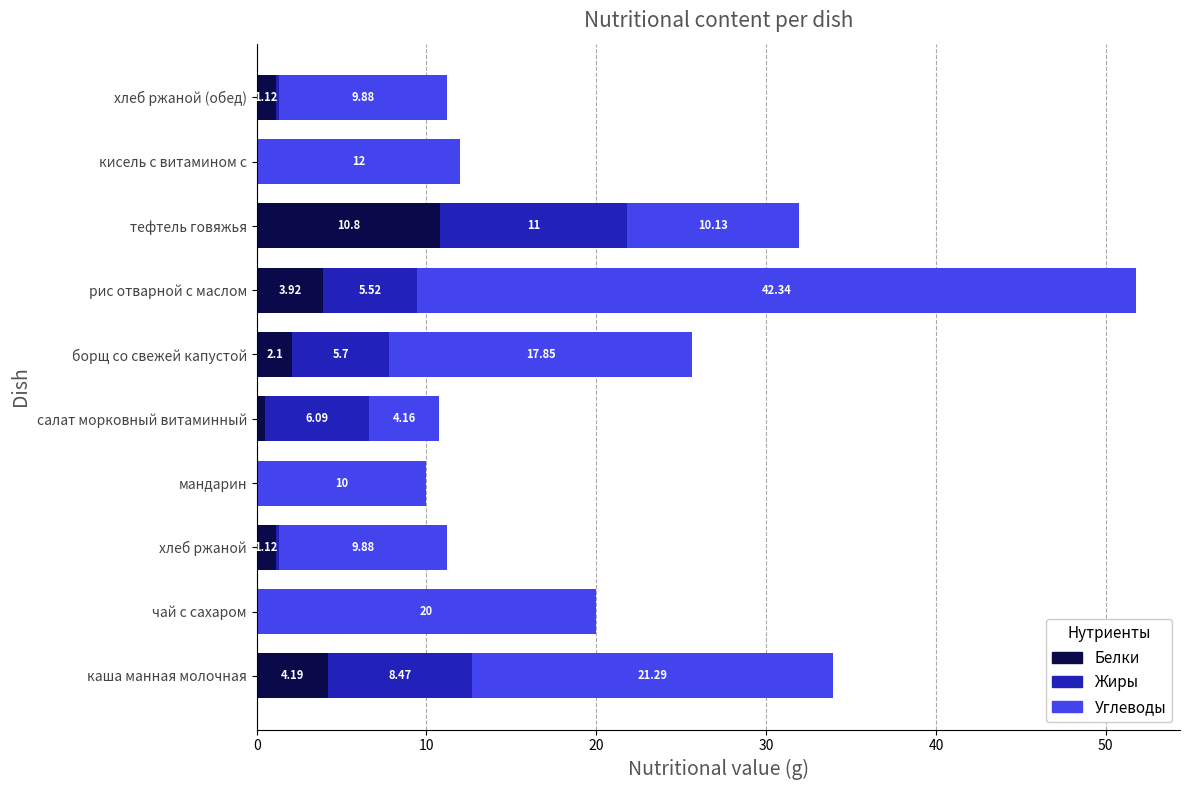

At which category is the sum across all series the highest?

рис отварной с маслом